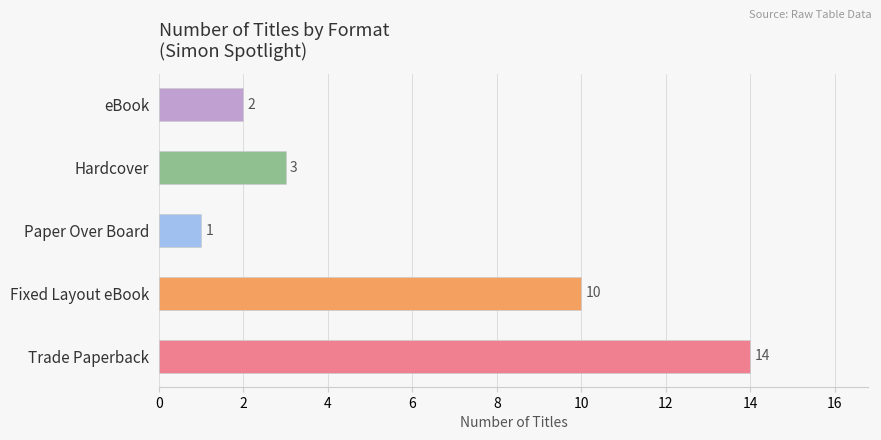

Where is the data nearest to the value 7?

Fixed Layout eBook